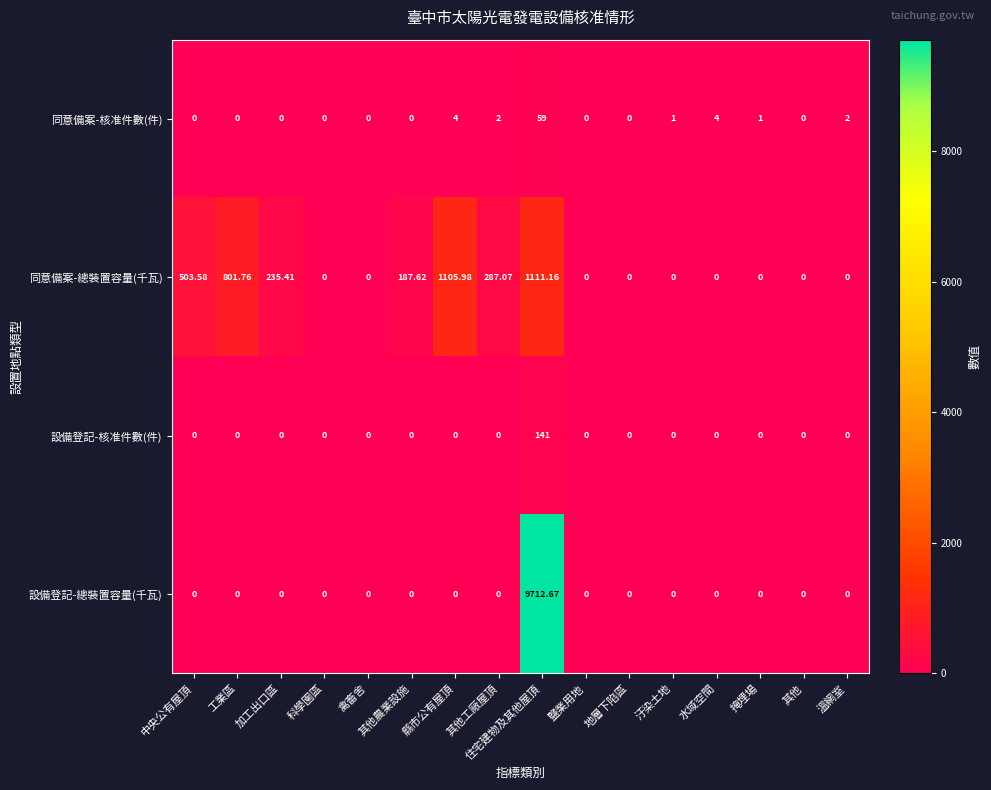

Rank the series by their maximum value, from highest to lowest.

設備登記-總裝置容量(千瓦), 同意備案-總裝置容量(千瓦), 設備登記-核准件數(件), 同意備案-核准件數(件)